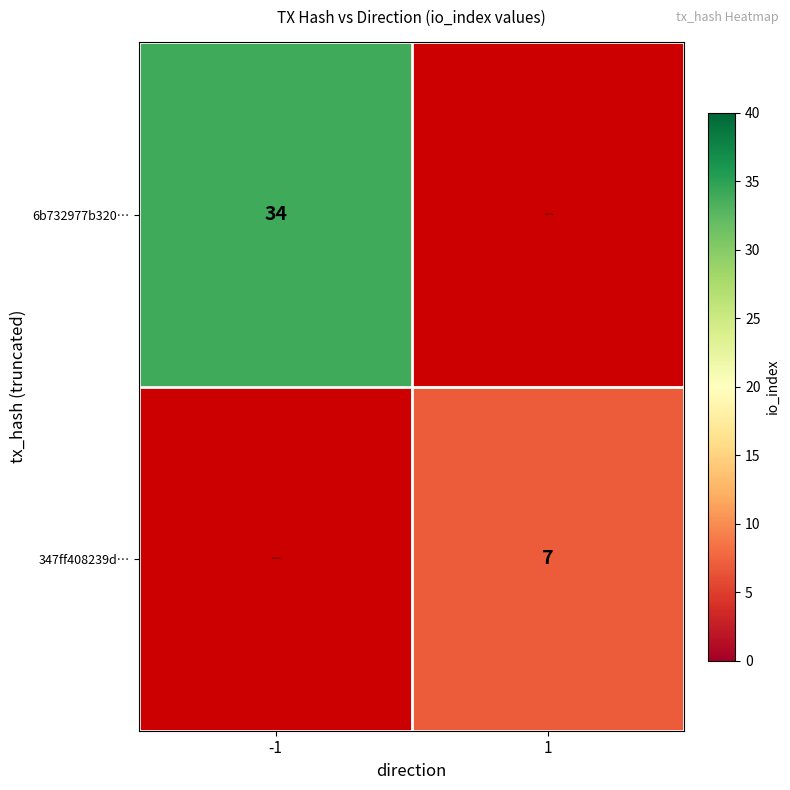

The 6b732977b320… series shows 34 at -1. True or false?

True